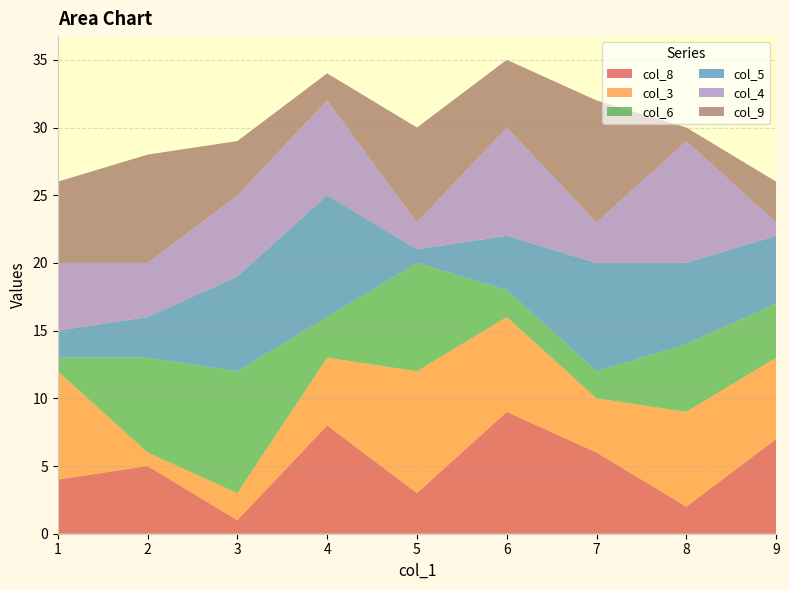

Reading left to right, list all the values displayed in this chart.

col_8: 1=4	6=9	4=8	3=1	9=7	7=6	2=5	8=2	5=3
col_3: 1=8	6=7	4=5	3=2	9=6	7=4	2=1	8=7	5=9
col_6: 1=1	6=2	4=3	3=9	9=4	7=2	2=7	8=5	5=8
col_5: 1=2	6=4	4=9	3=7	9=5	7=8	2=3	8=6	5=1
col_4: 1=5	6=8	4=7	3=6	9=1	7=3	2=4	8=9	5=2
col_9: 1=6	6=5	4=2	3=4	9=3	7=9	2=8	8=1	5=7